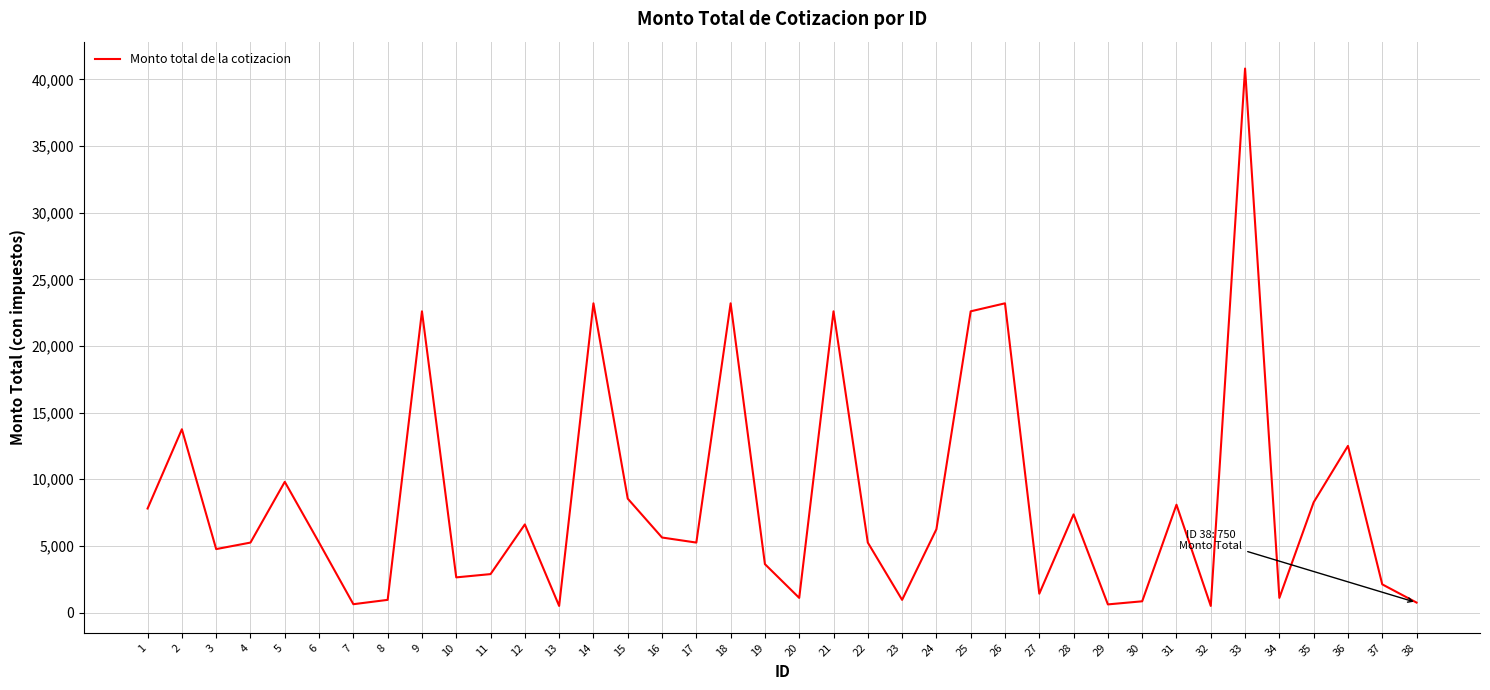

At which label does the data first exceed 5250?

1